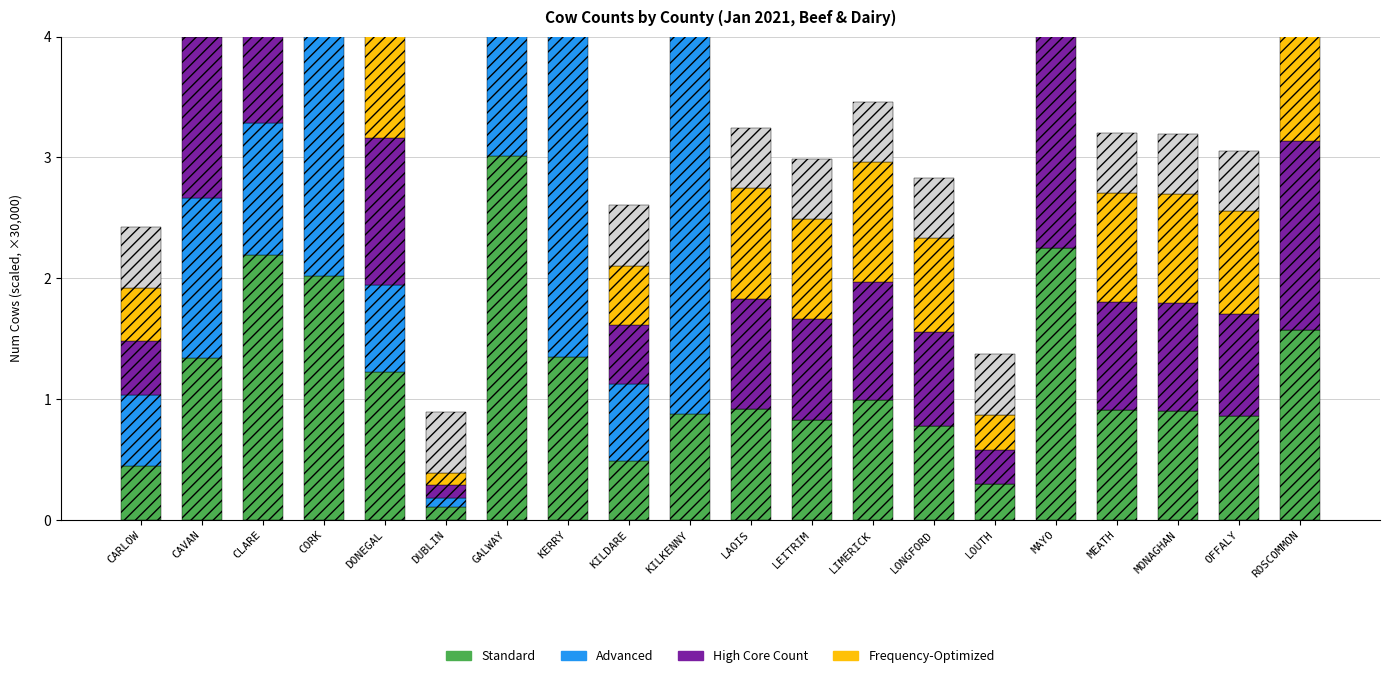

Which series has the largest total across all categories?

Advanced